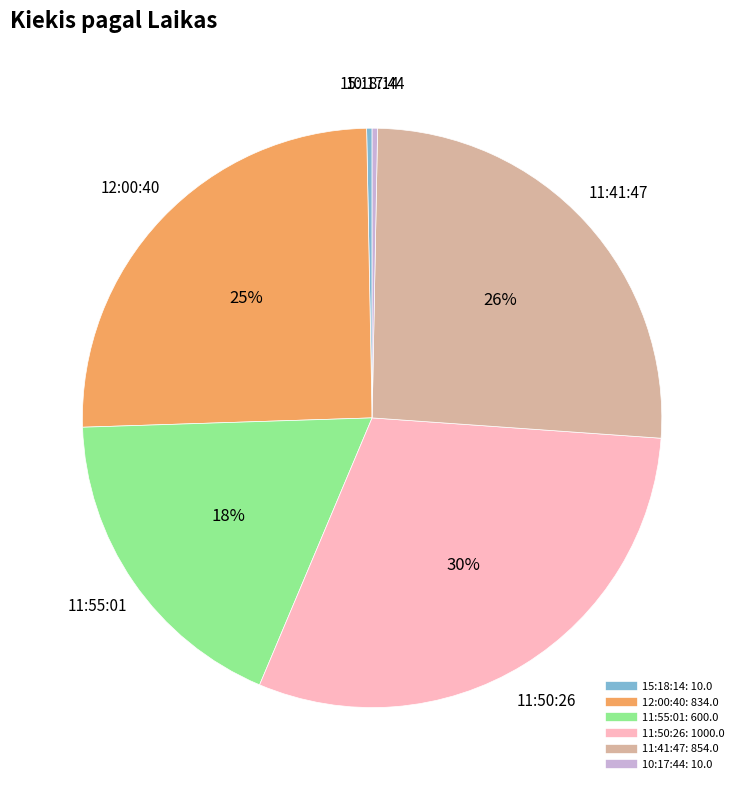

Is there a majority slice in this chart?

No